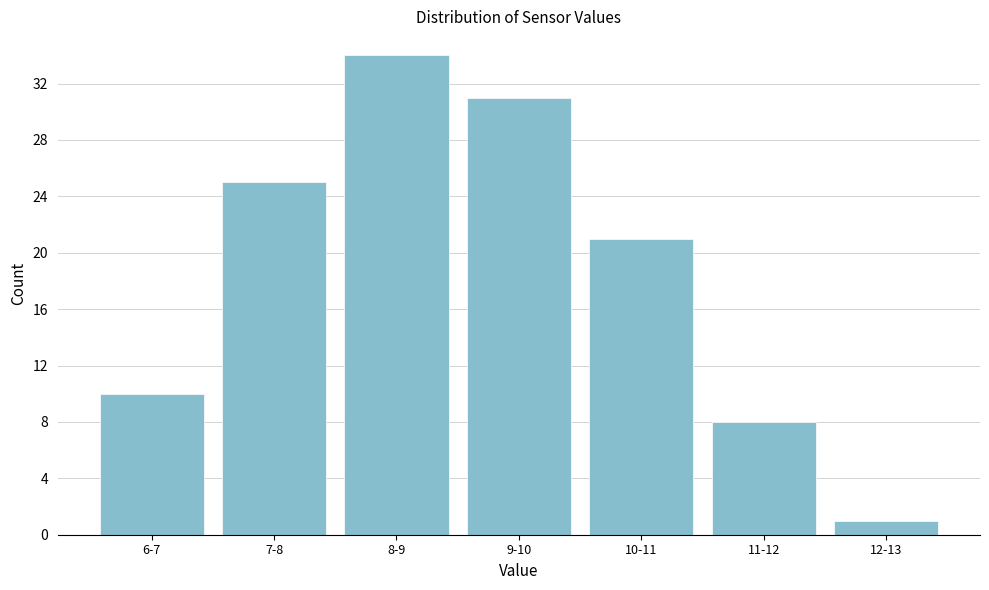

Reading left to right, transcribe all the data shown in this chart.

6-7=10	7-8=25	8-9=34	9-10=31	10-11=21	11-12=8	12-13=1